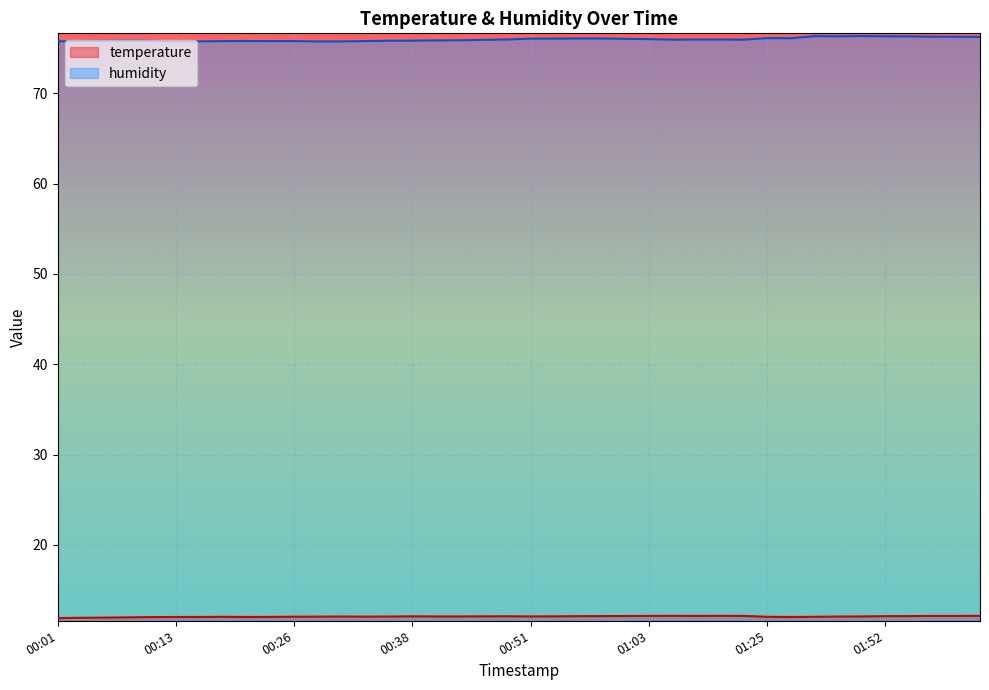

True or false: temperature and humidity intersect in this chart.

False